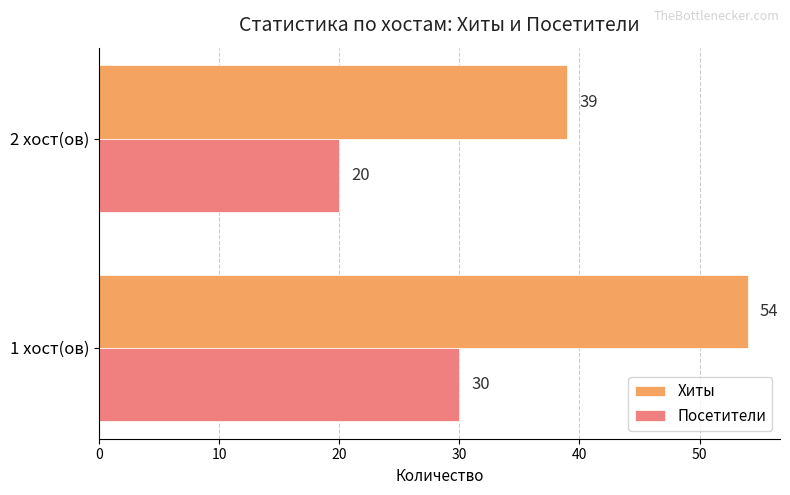

At which label is Хиты closest to 46?

2 хост(ов)